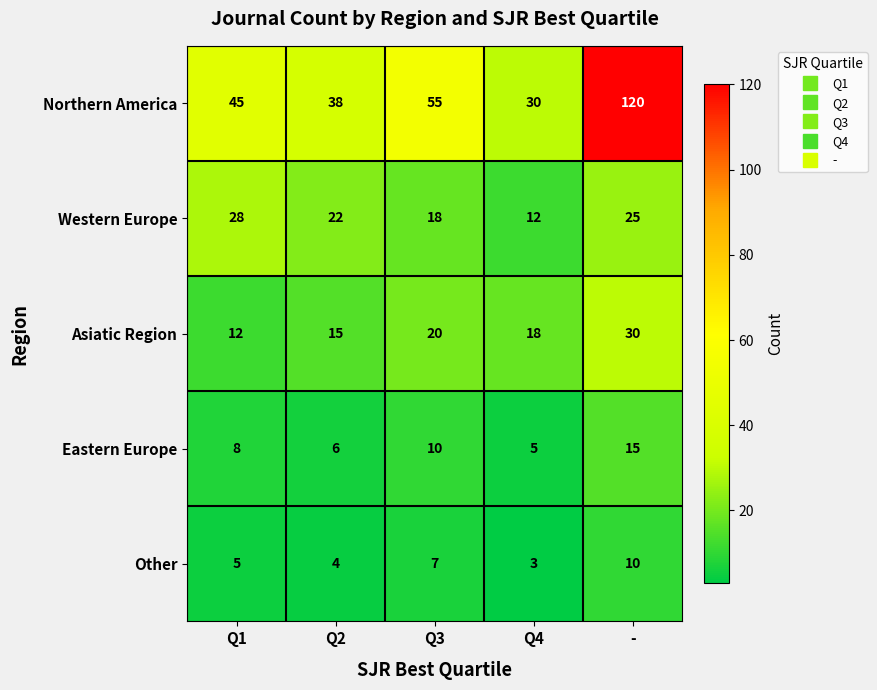

How many Eastern Europe values are between 6 and 10?

3